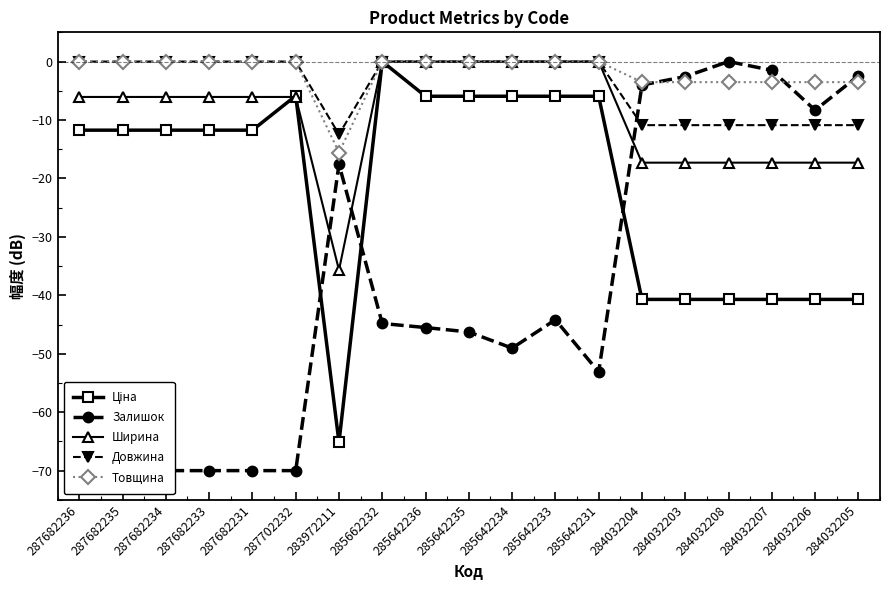

At which label does Ціна first exceed -11?

287702232